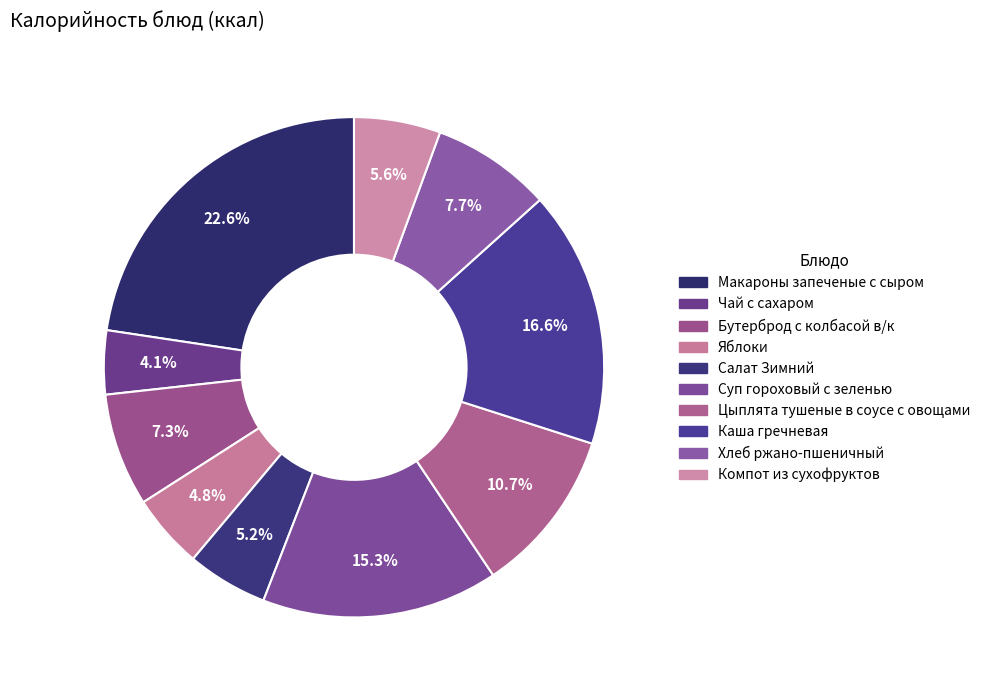

Which category has the smallest portion of the pie?

Чай с сахаром